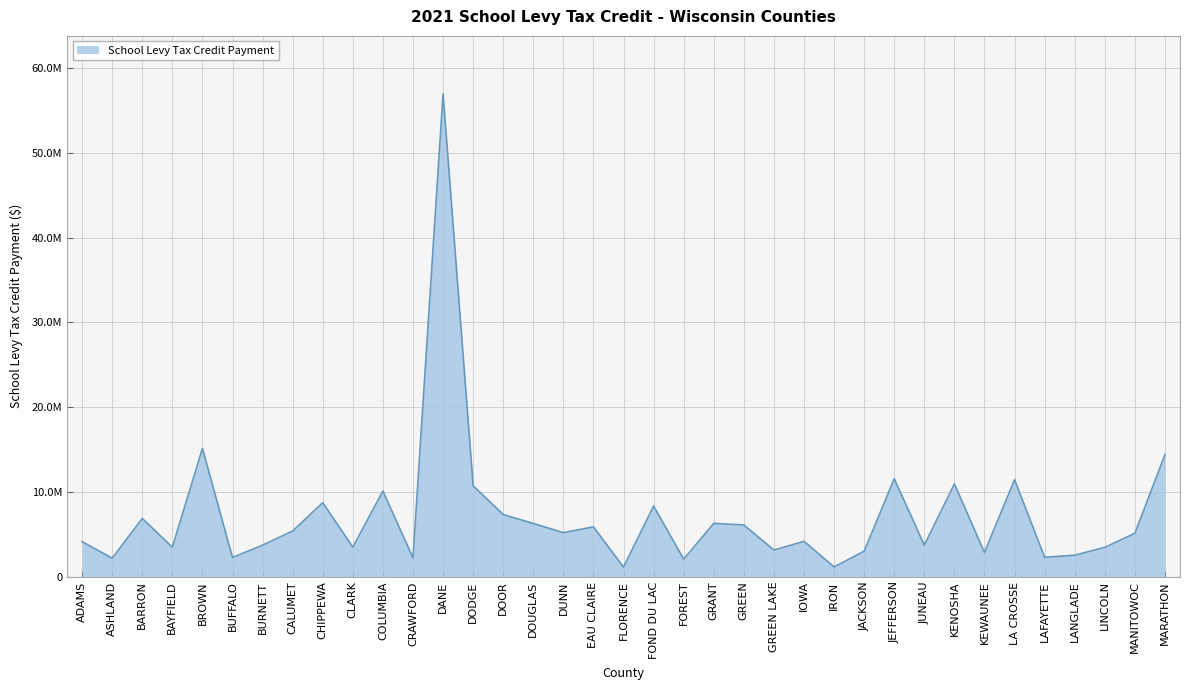

At which category does the chart reach its minimum across all series?

FLORENCE